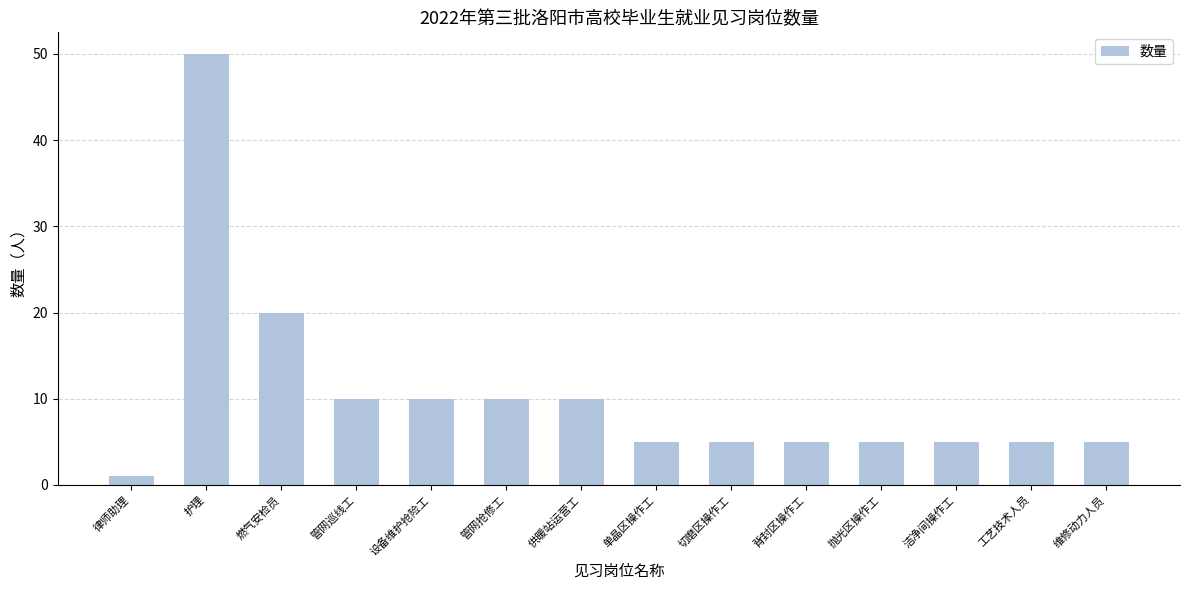

What is the difference between the values at 背封区操作工 and 律师助理?

4